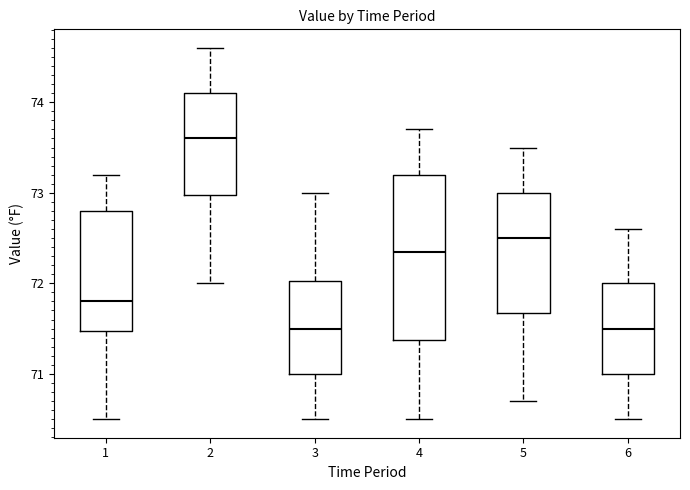

Reading left to right, read every box against the y-axis: the position of its median line, the range the box covers, and the ends of its whiskers. The values are not printed on the chart, so give them approximately, as read against the axis.

1: median 71.8, box 71.5 to 72.8, whiskers 70.5 to 73.2
2: median 73.6, box 73.0 to 74.1, whiskers 72.0 to 74.6
3: median 71.5, box 71.0 to 72.0, whiskers 70.5 to 73.0
4: median 72.4, box 71.4 to 73.2, whiskers 70.5 to 73.7
5: median 72.5, box 71.7 to 73.0, whiskers 70.7 to 73.5
6: median 71.5, box 71.0 to 72.0, whiskers 70.5 to 72.6